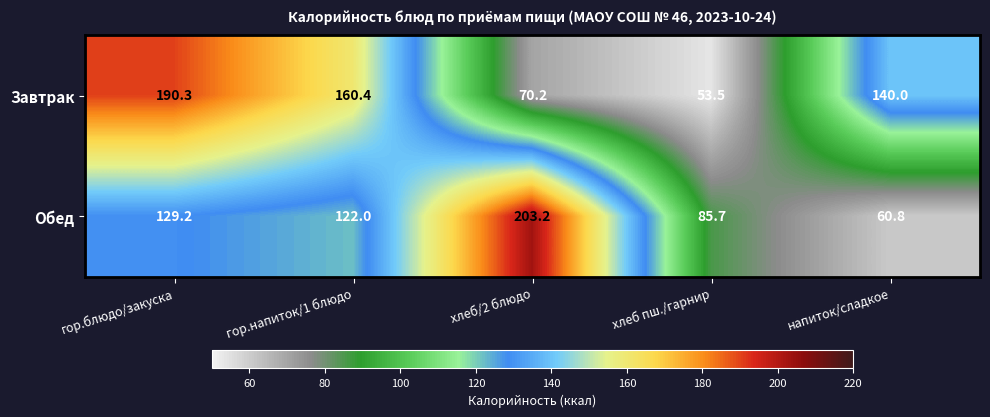

What is the sum of all Завтрак values?

614.4